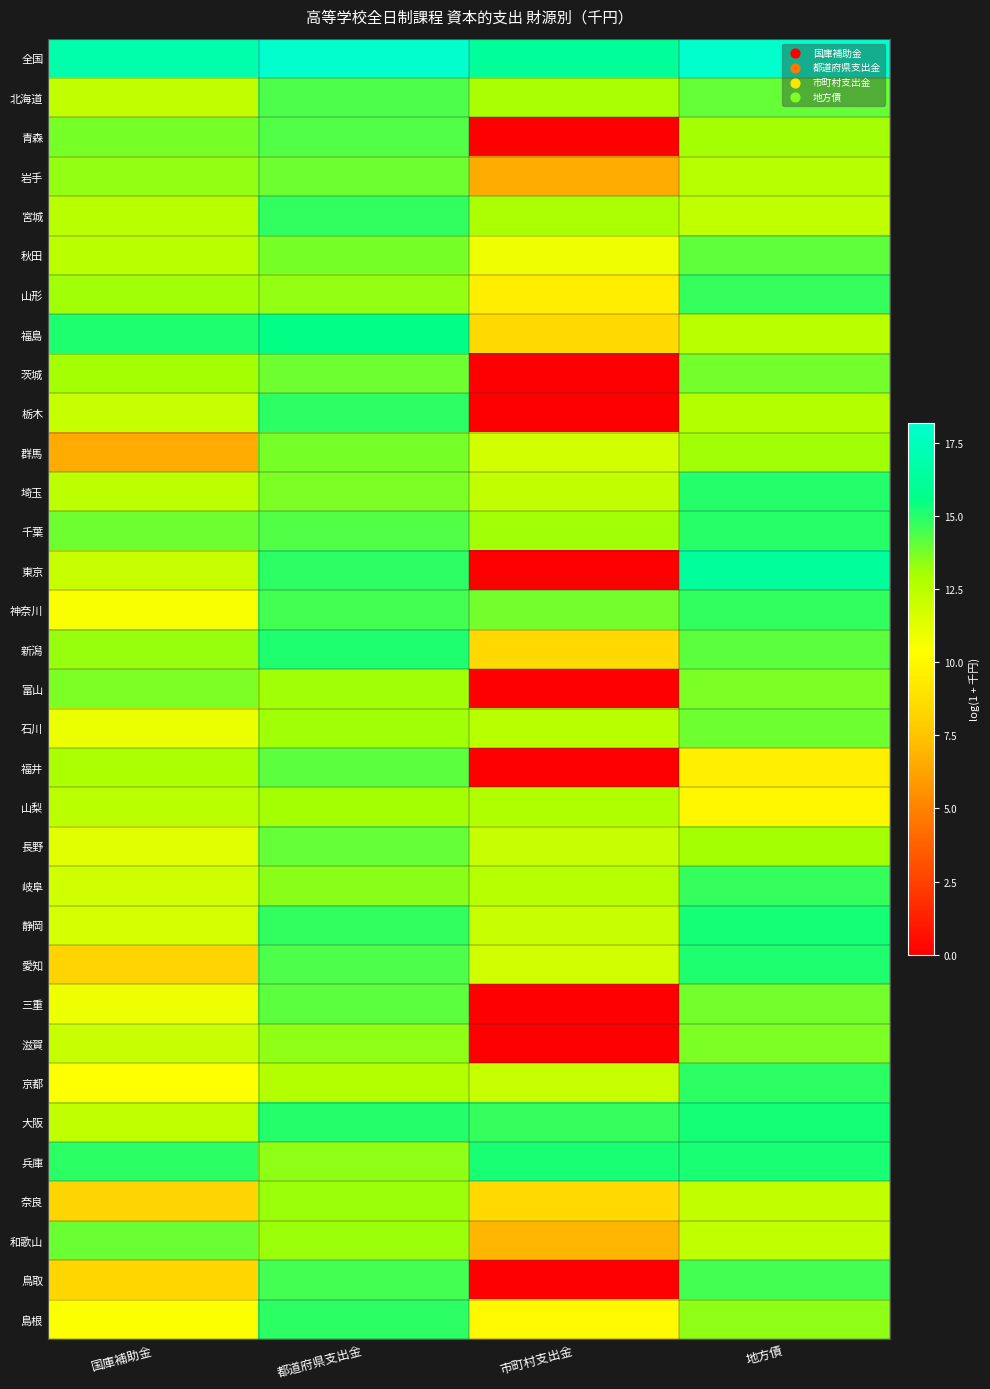

What is the greatest value displayed?

18.2